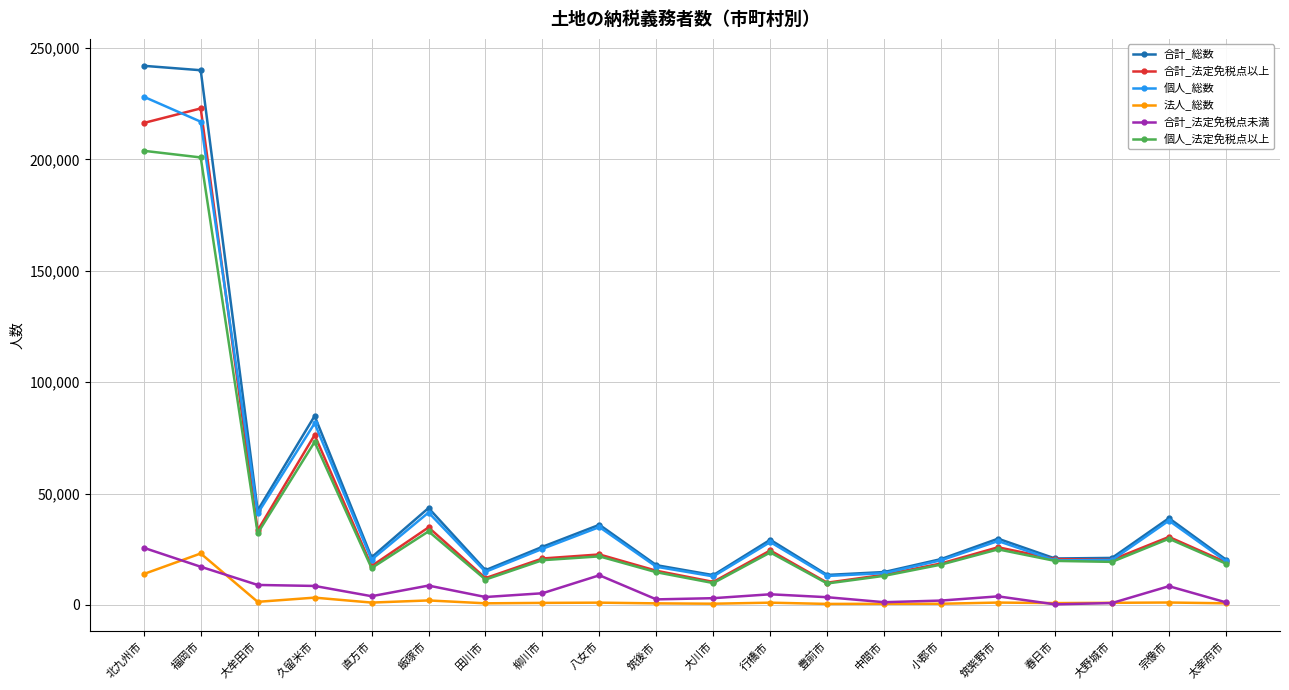

Which series has the largest range (max minus min)?

合計_総数